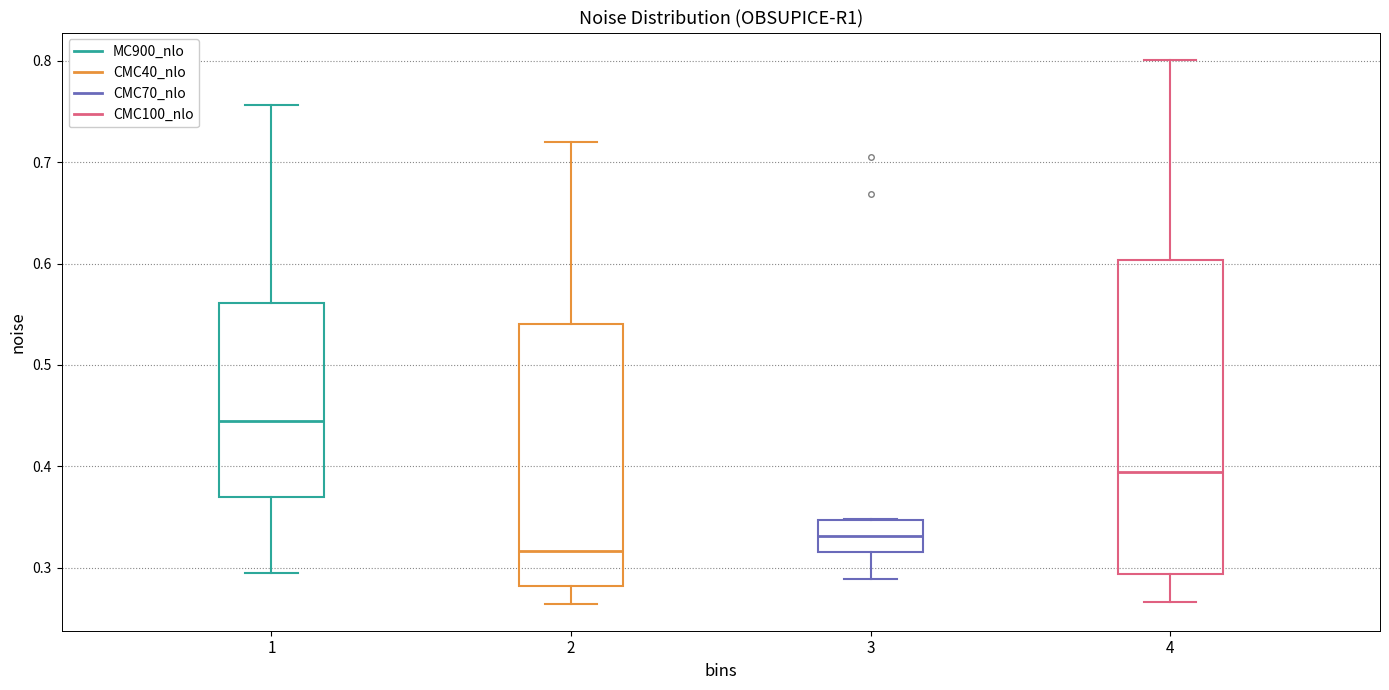

Which box has the lowest median line?

2